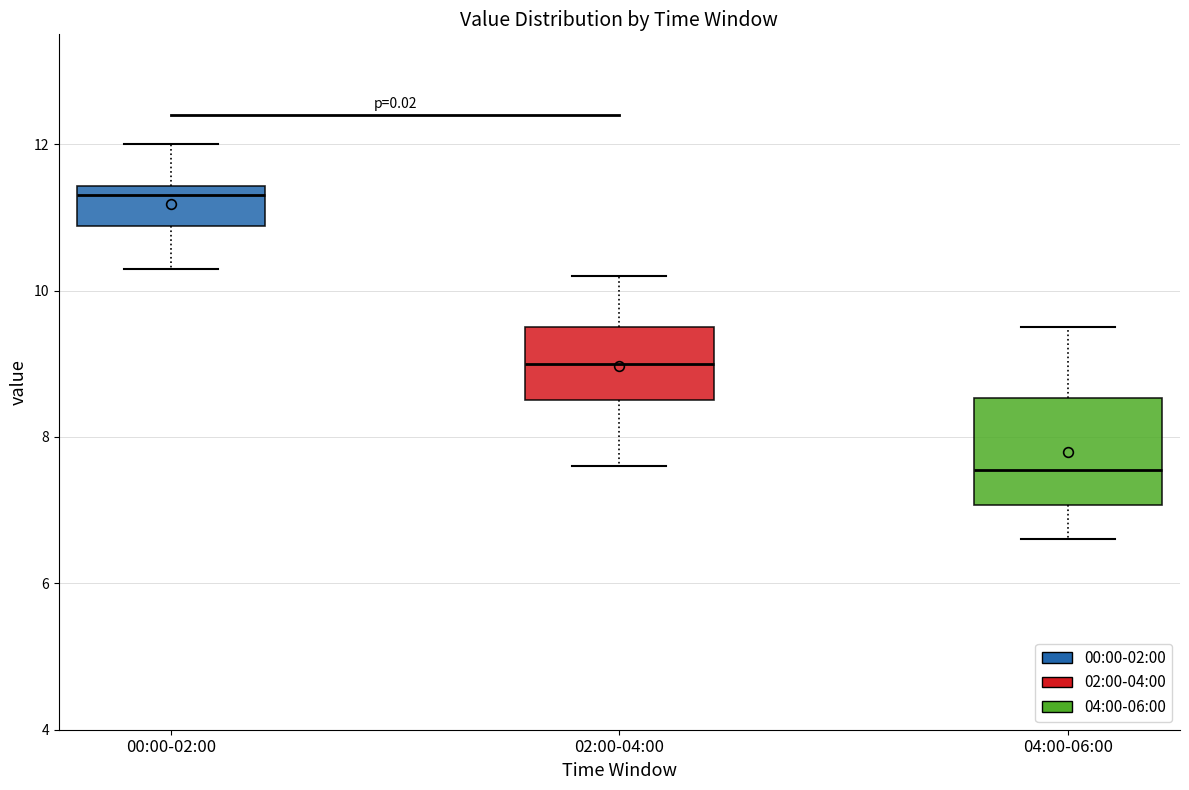

Reading left to right, read every box against the y-axis: the position of its median line, the range the box covers, and the ends of its whiskers. The values are not printed on the chart, so give them approximately, as read against the axis.

00:00-02:00: median 11.4 (just below the box's upper edge), box 10.8 to 11.4, whiskers 10.4 to 12.0
02:00-04:00: median 9.0, box 8.6 to 9.6, whiskers 7.6 to 10.2
04:00-06:00: median 7.6, box 7.0 to 8.6, whiskers 6.6 to 9.6